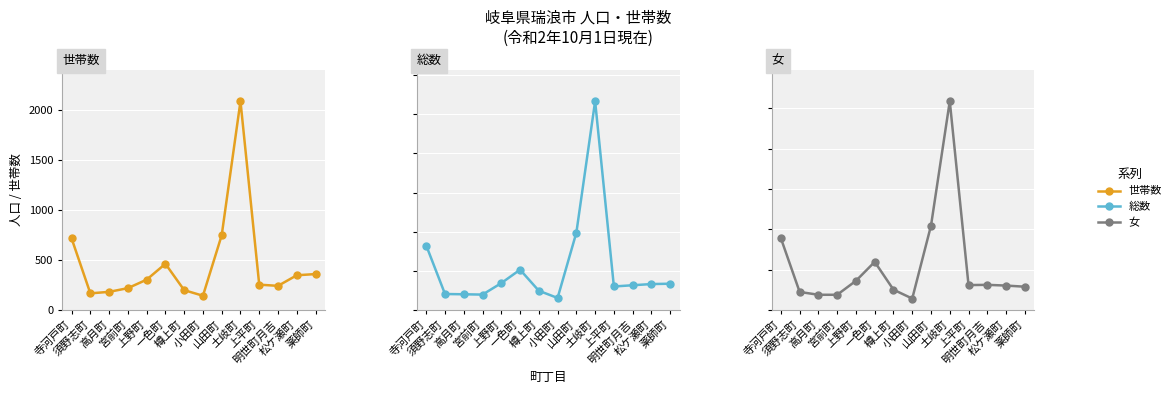

What is the difference between the maximum and minimum values in the 女 series?

2446